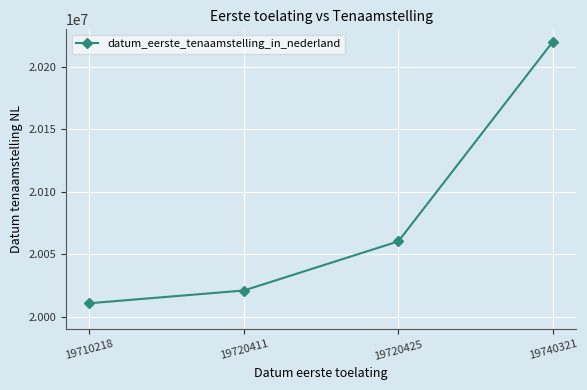

Reading left to right, what are all the values shown in this chart?

20010806	20021003	20060314	20220103